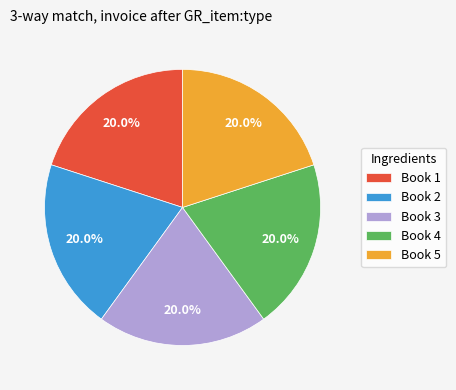

Is it true that Book 1 is 20% of the pie?

True